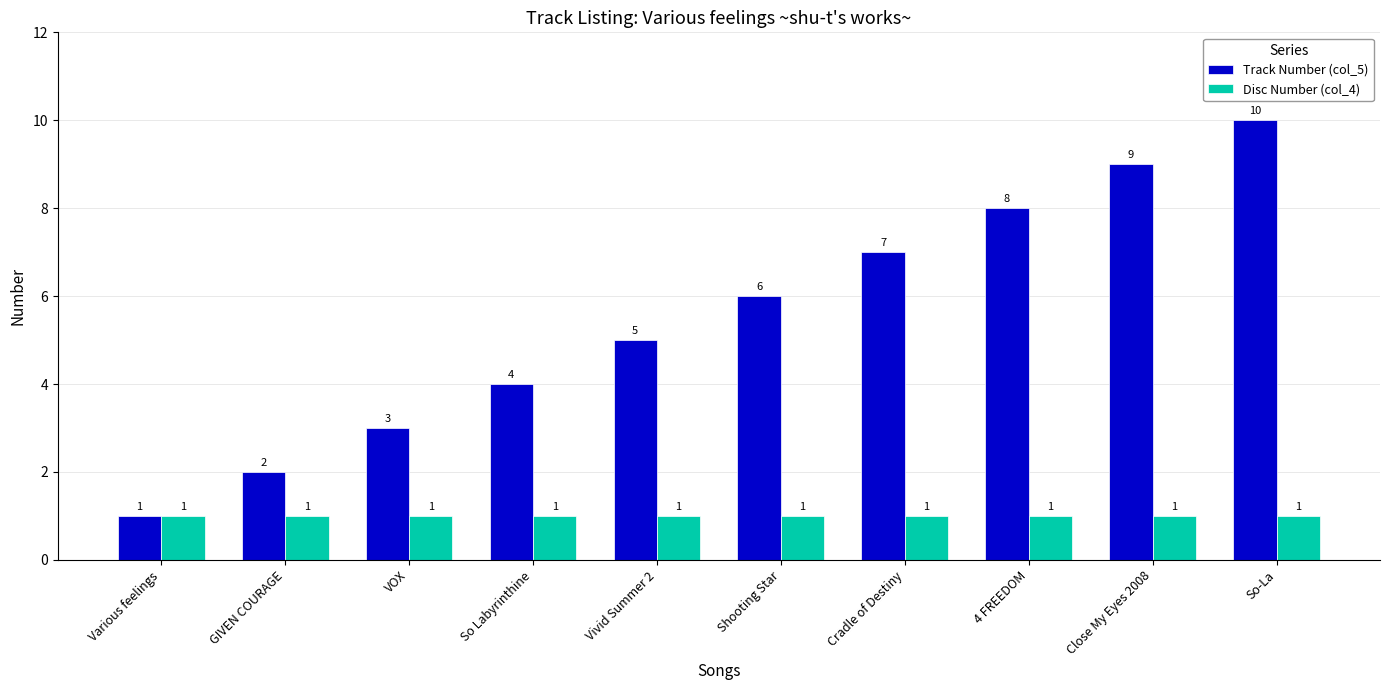

How many bars are there in total?

20